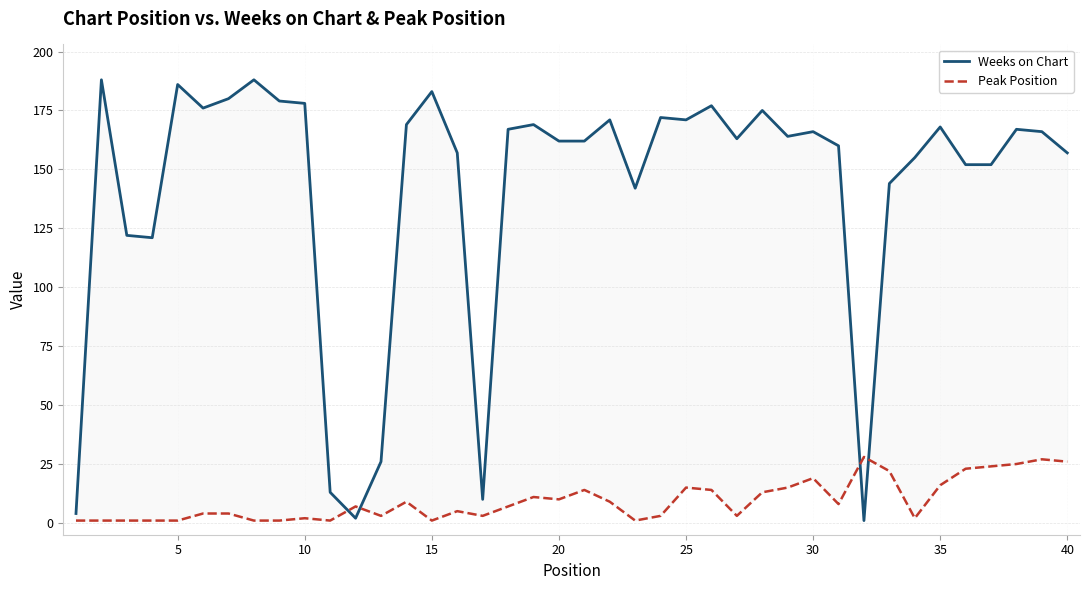

What is the sum of all Peak Position values?

381